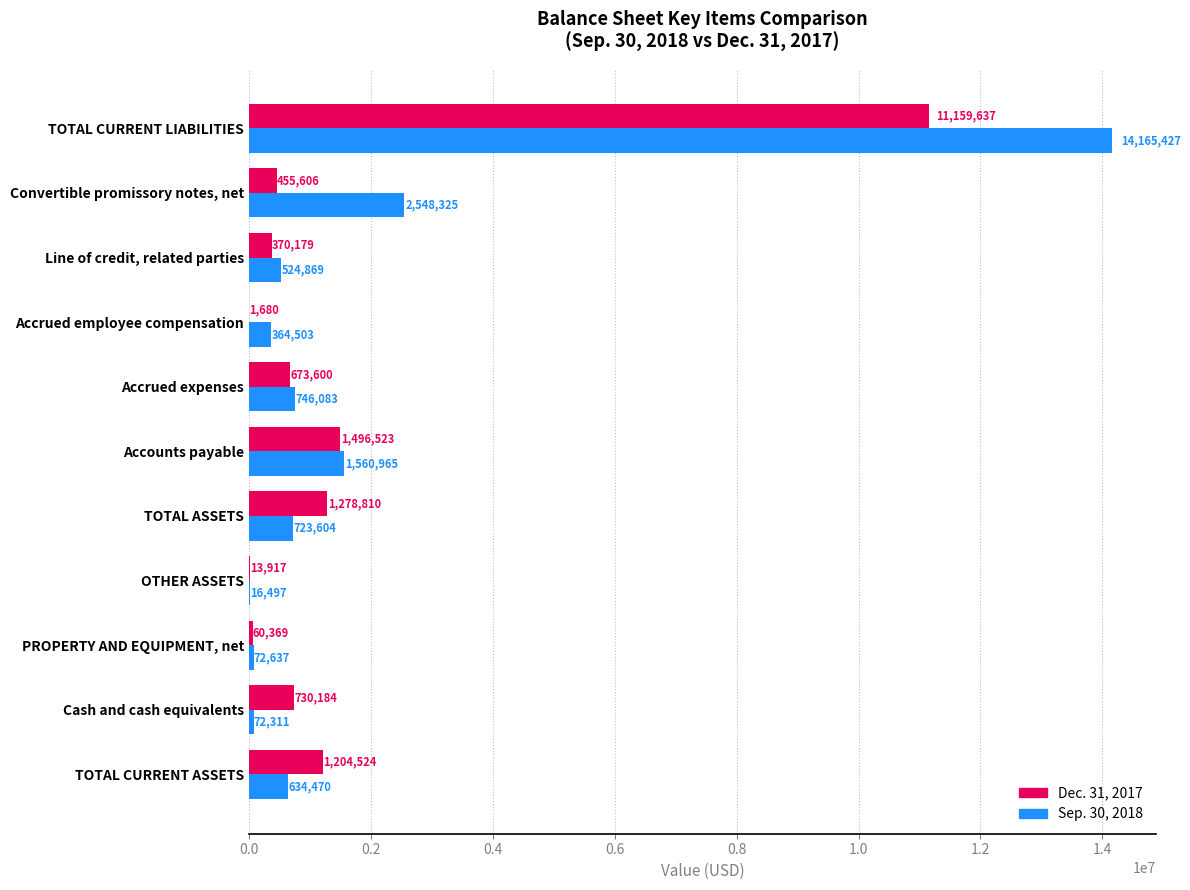

Is it true that Sep. 30, 2018 equals 1322636 at Convertible promissory notes, net?

False